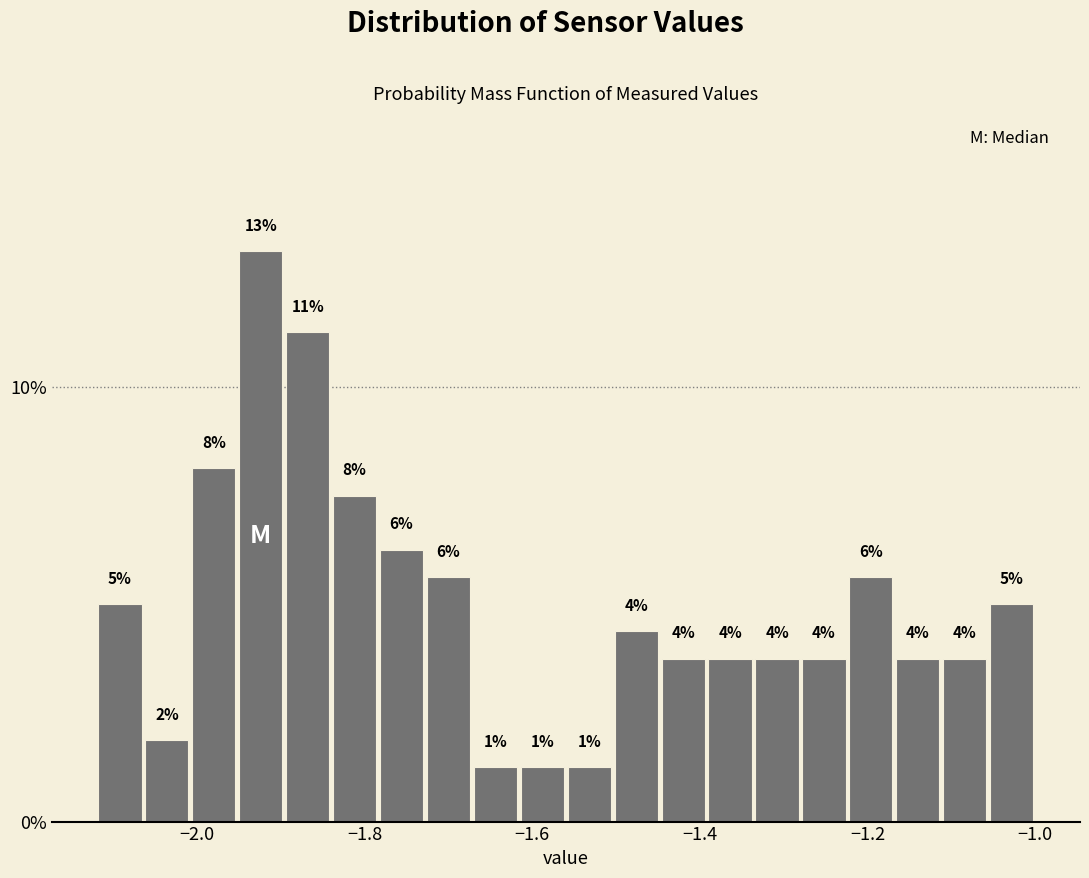

Around what value on the x-axis is the tallest bar? Give the approximate position of its centre, as read against the axis.

-1.92